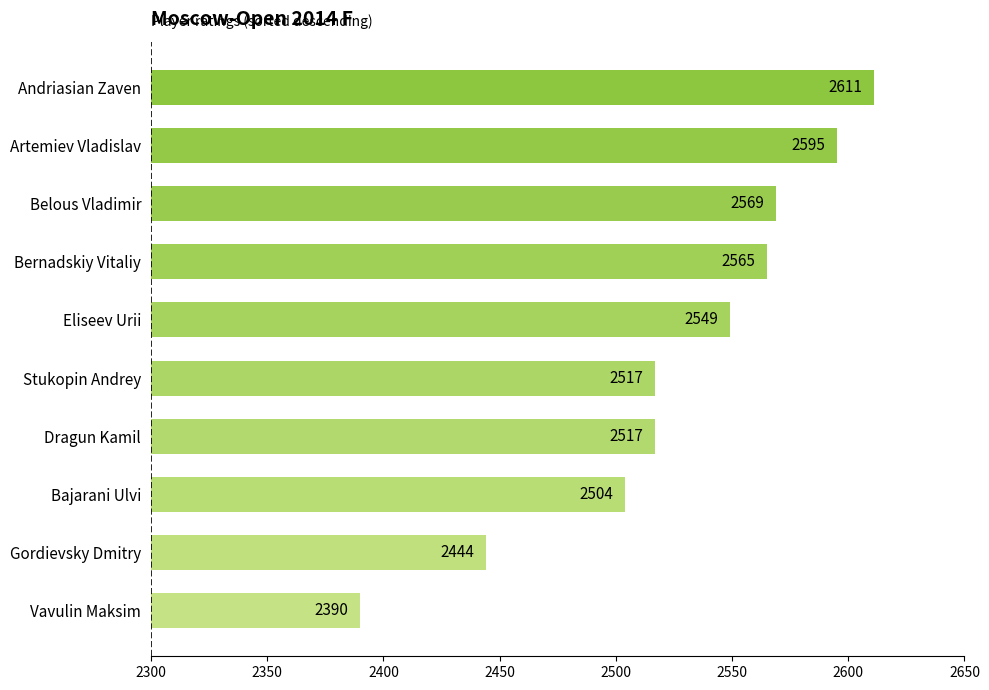

What is the sum of all values?

25261